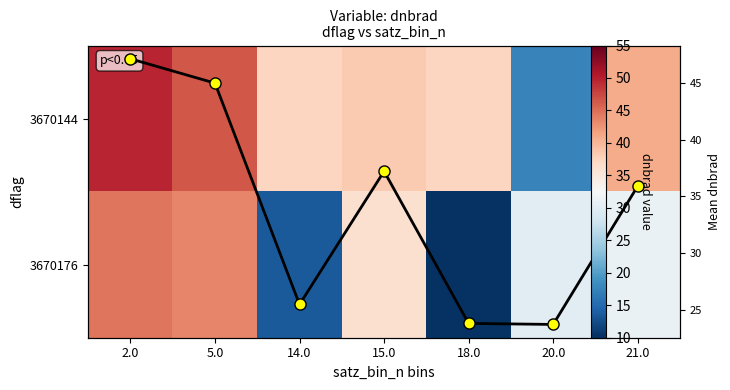

What is the sum of the 3670144 values at 14.0 and 21.0?

78.2